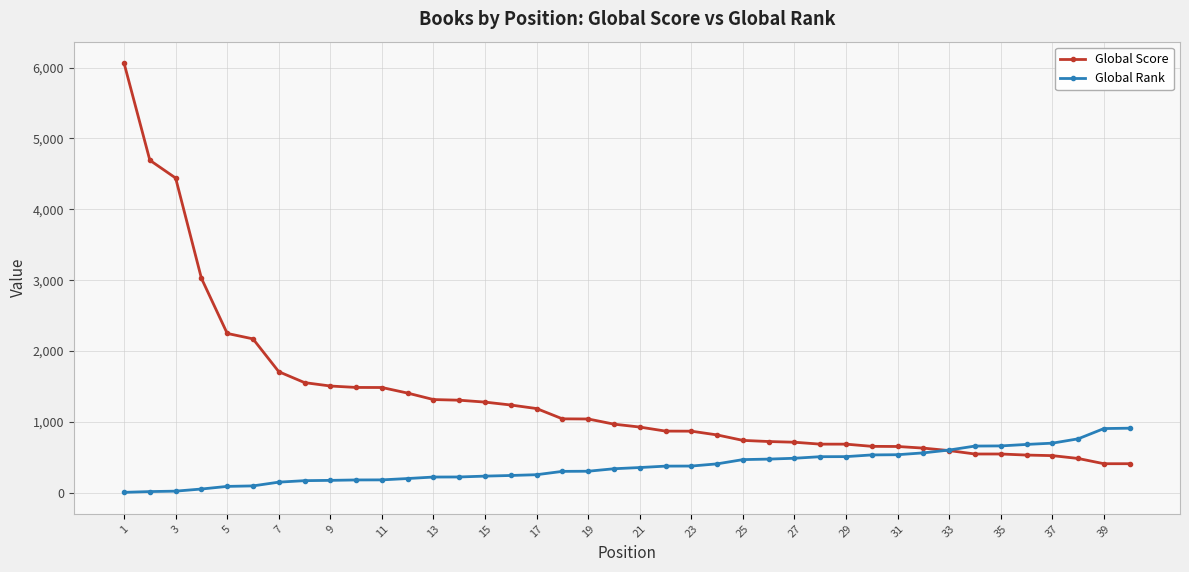

What is the smallest value displayed?

7